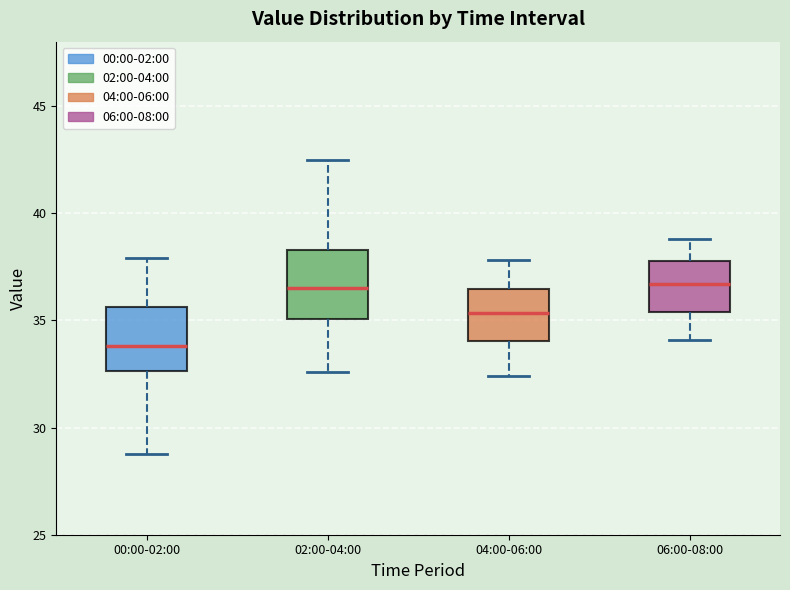

Where is the upper edge of the box for 04:00-06:00 on the y-axis? The values are not printed on the chart, so give them approximately, as read against the axis.

36.5